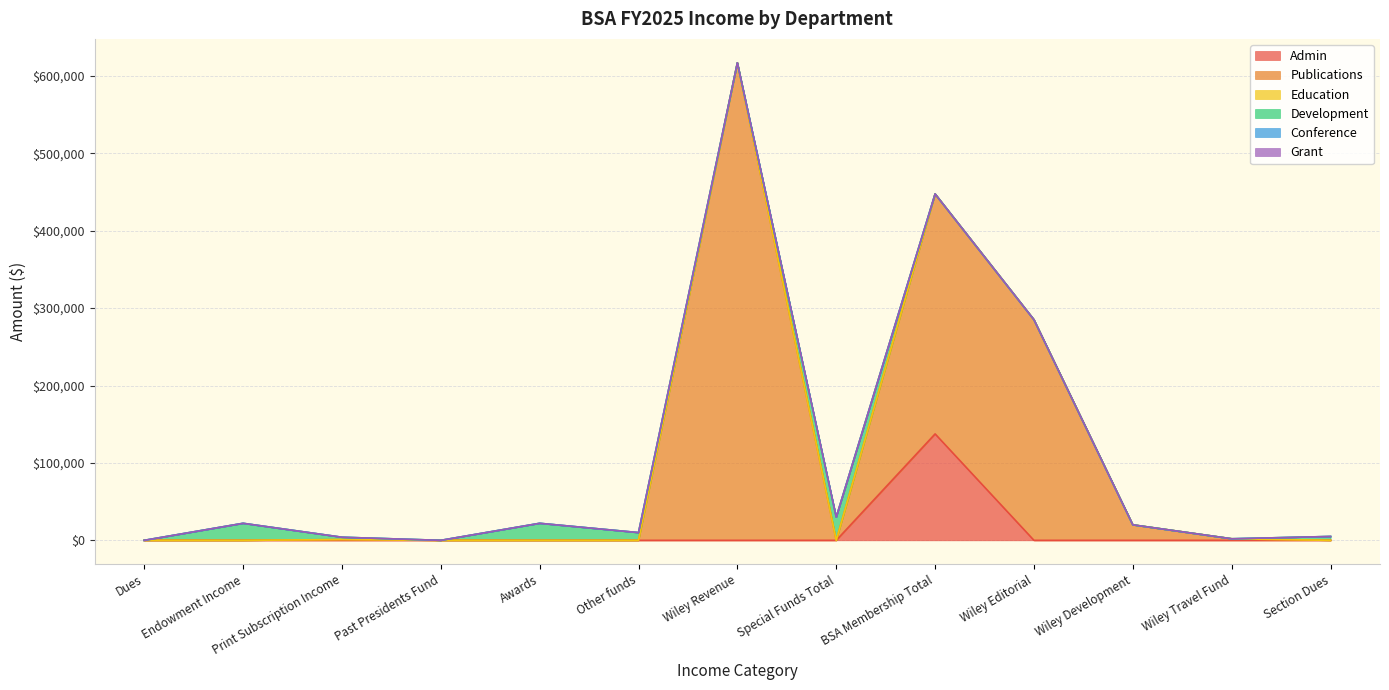

Is the value of Education at Wiley Development greater than the value of Grant at Wiley Revenue?

No